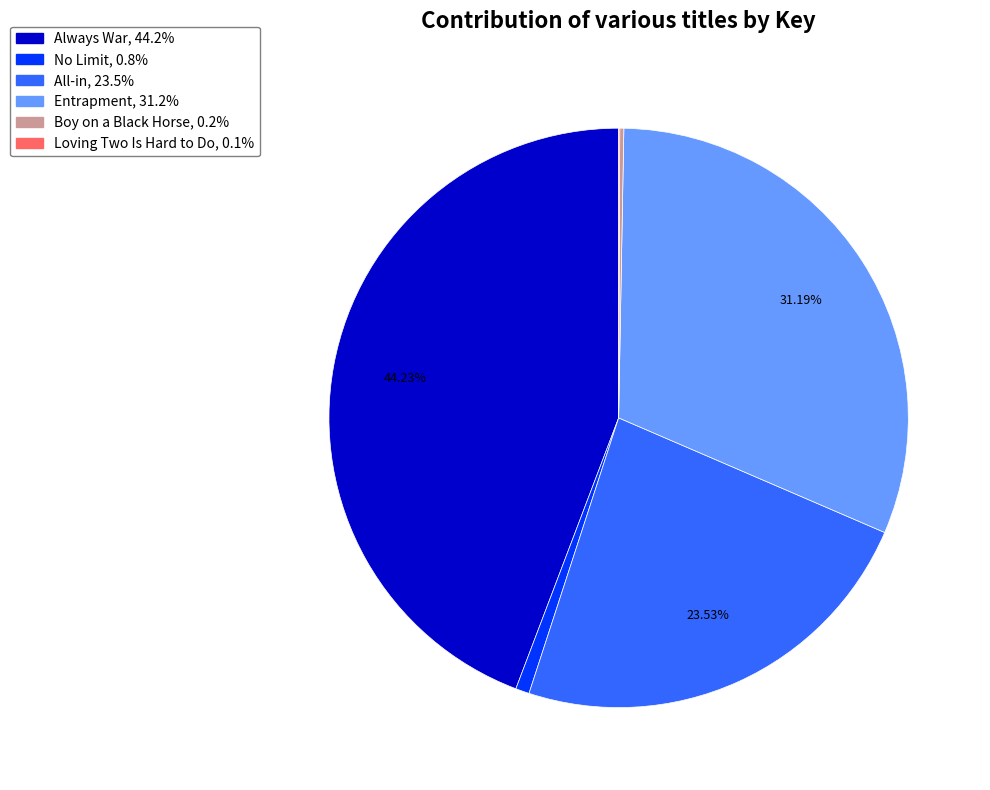

Does No Limit represent more than half of the total?

No